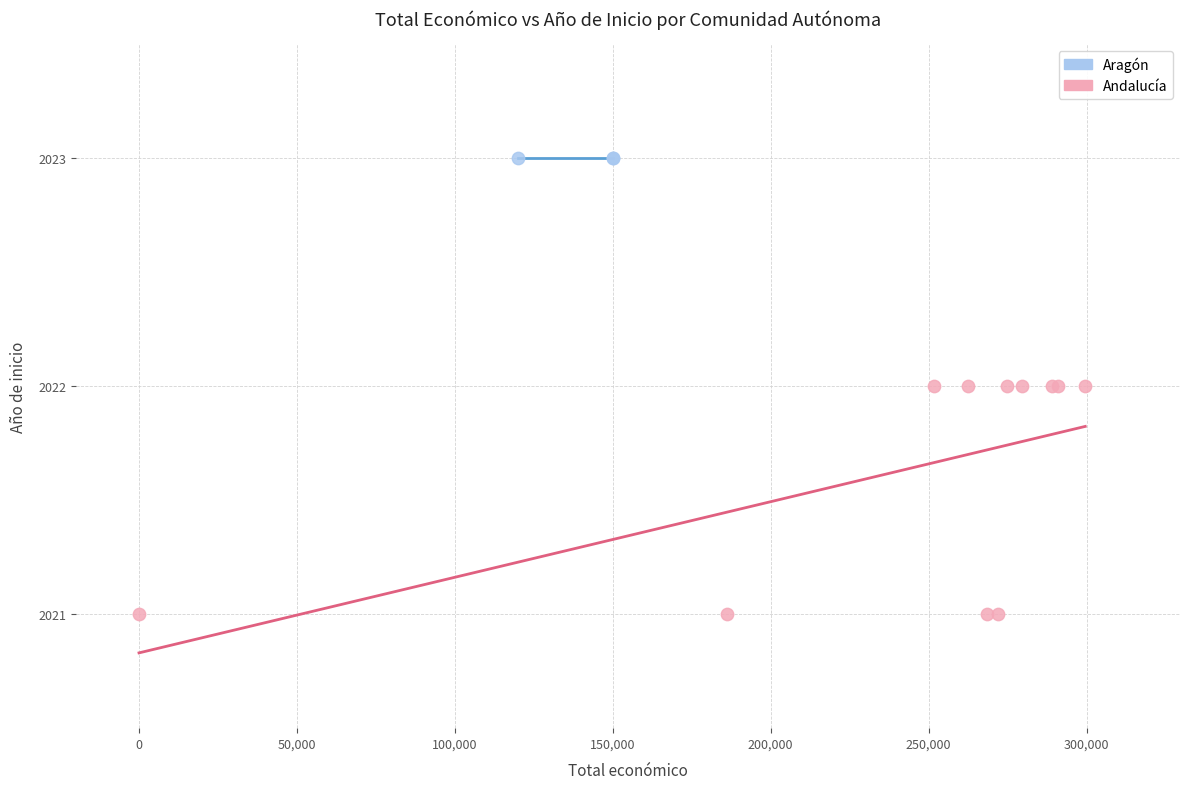

Which series reaches the minimum Y coordinate?

Andalucía